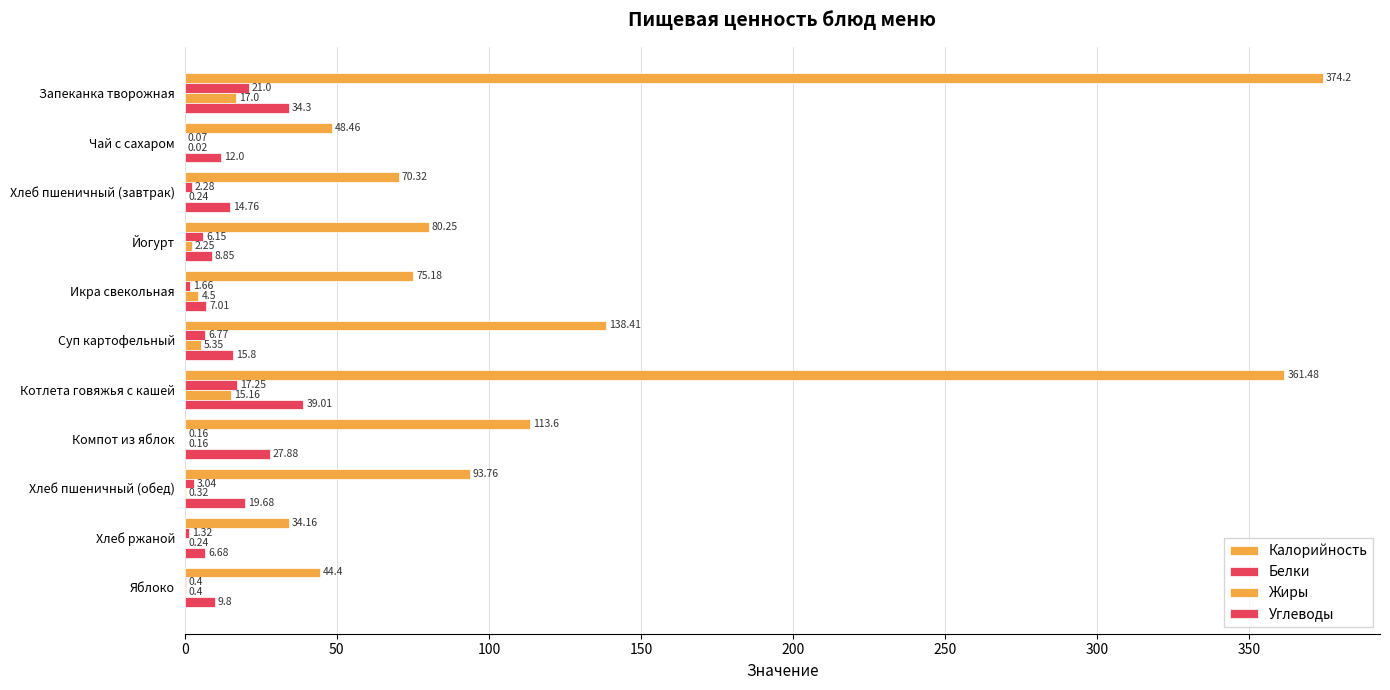

How many values in the Белки series exceed 2?

6